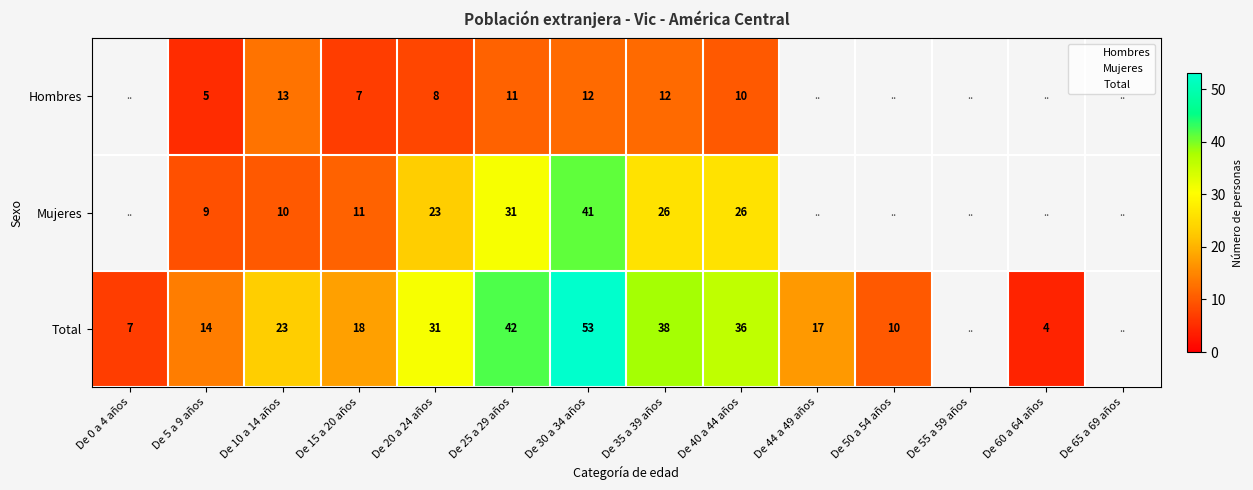

Which series has the widest spread of values?

Total